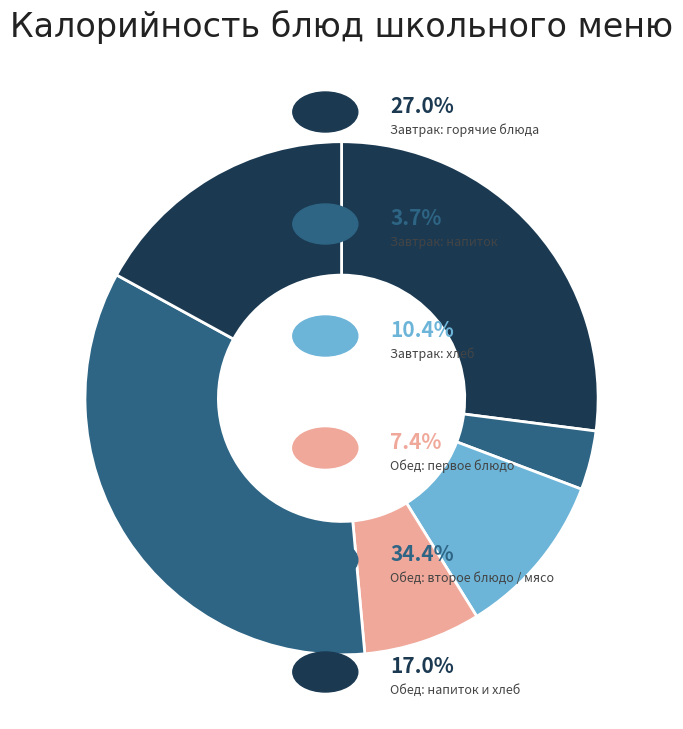

Count the number of slices in the pie.

6